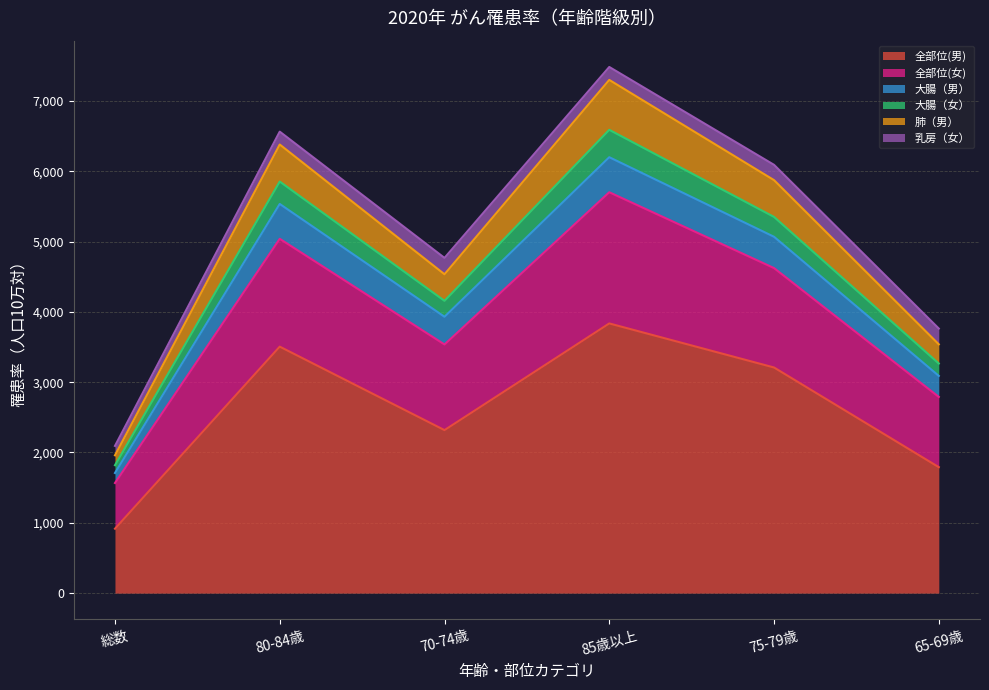

How many interior local peaks does the 大腸（女） series have?

2